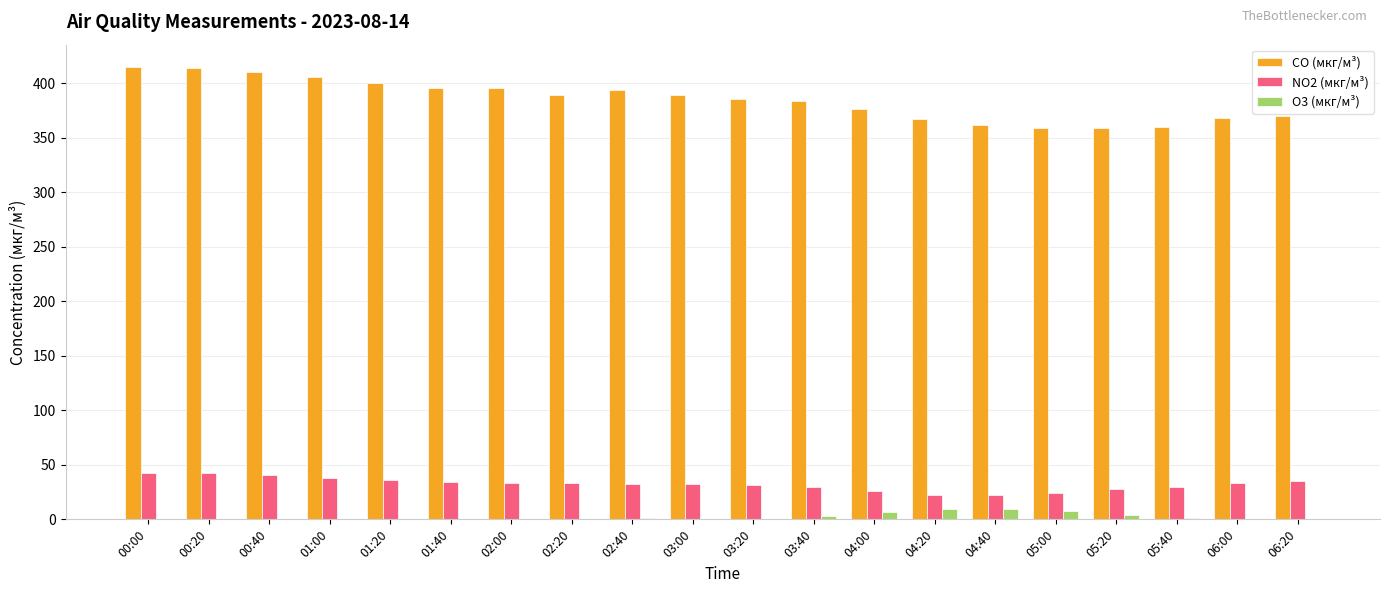

The value of CO (мкг/м³) at 05:20 is 359.1. True or false?

True